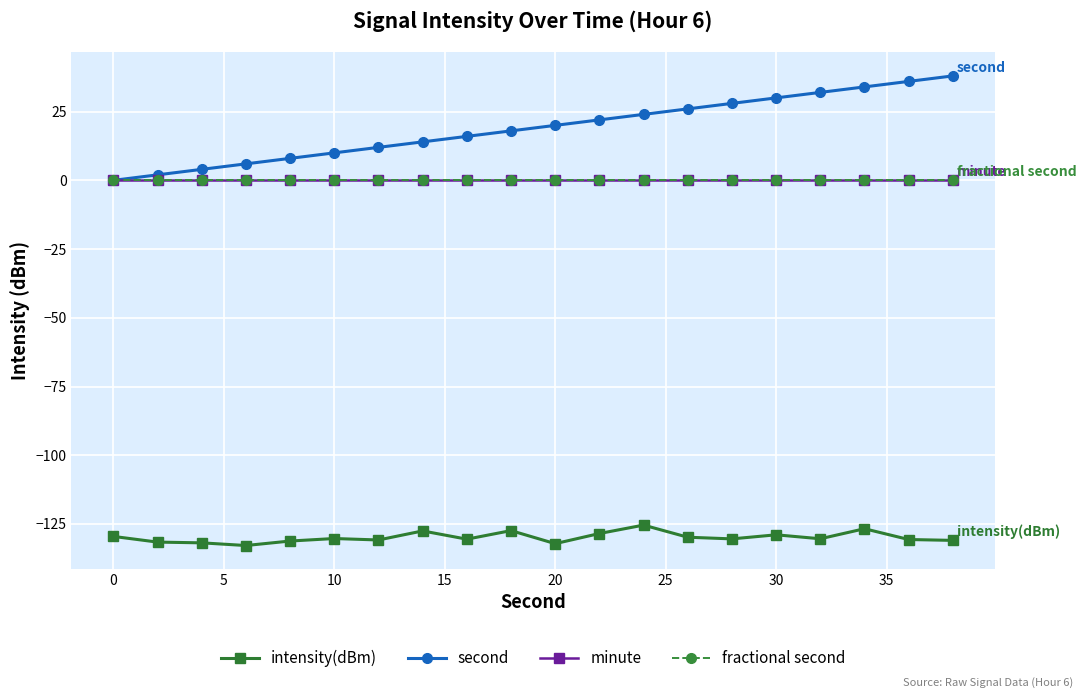

Is this an area chart (filled region under the line)?

No